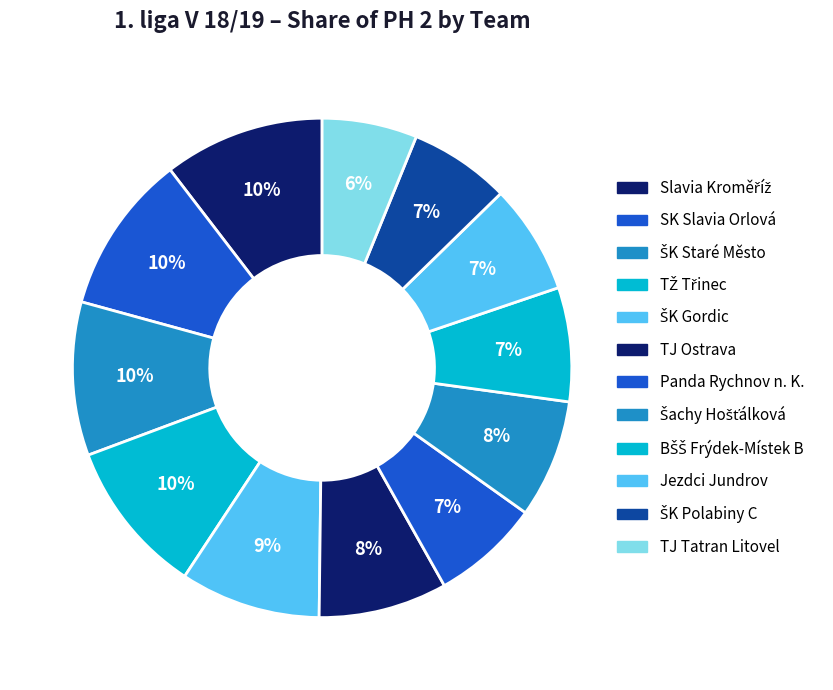

To the nearest percent, what percentage of the pie is SK Slavia Orlová?

10%